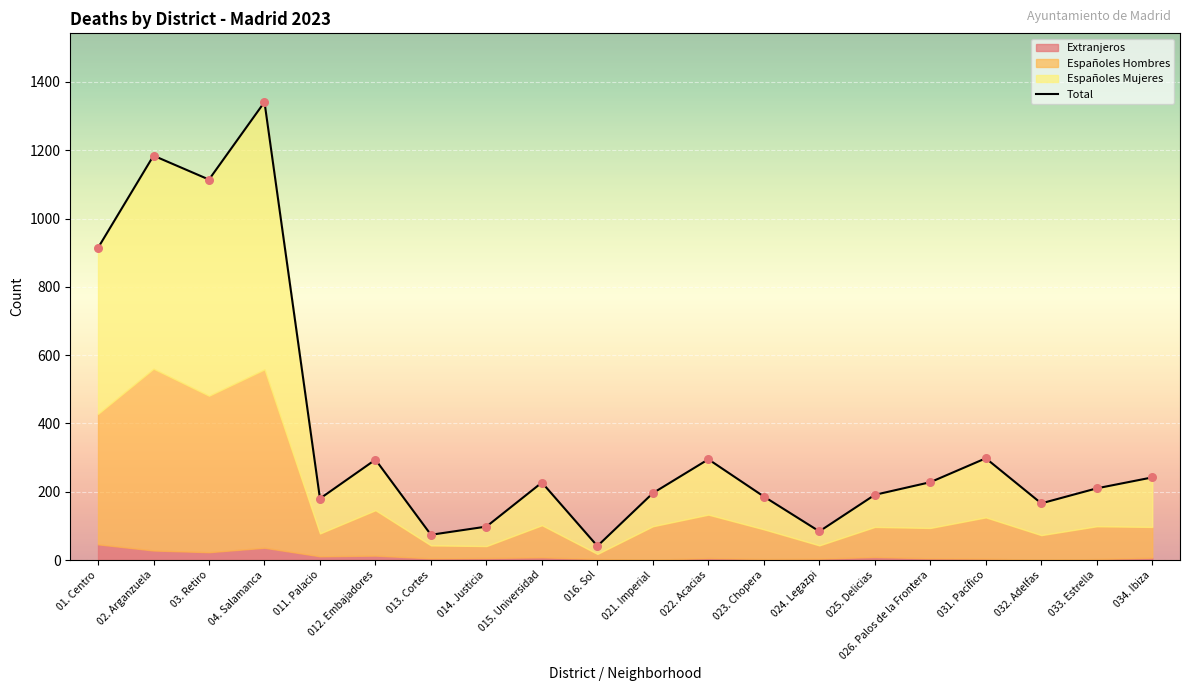

What is the change in value from 025. Delicias to 033. Estrella?

+19